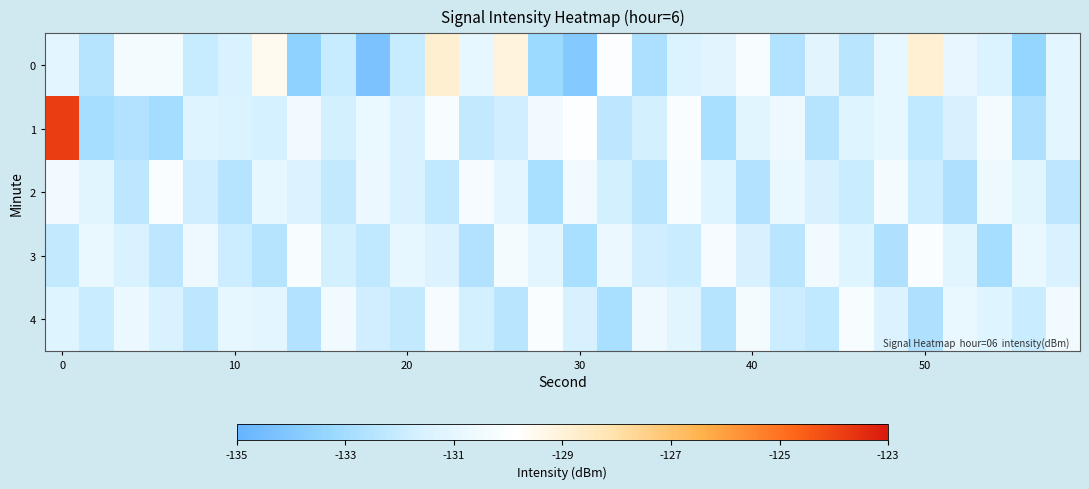

How many categories are shown in the chart?

30